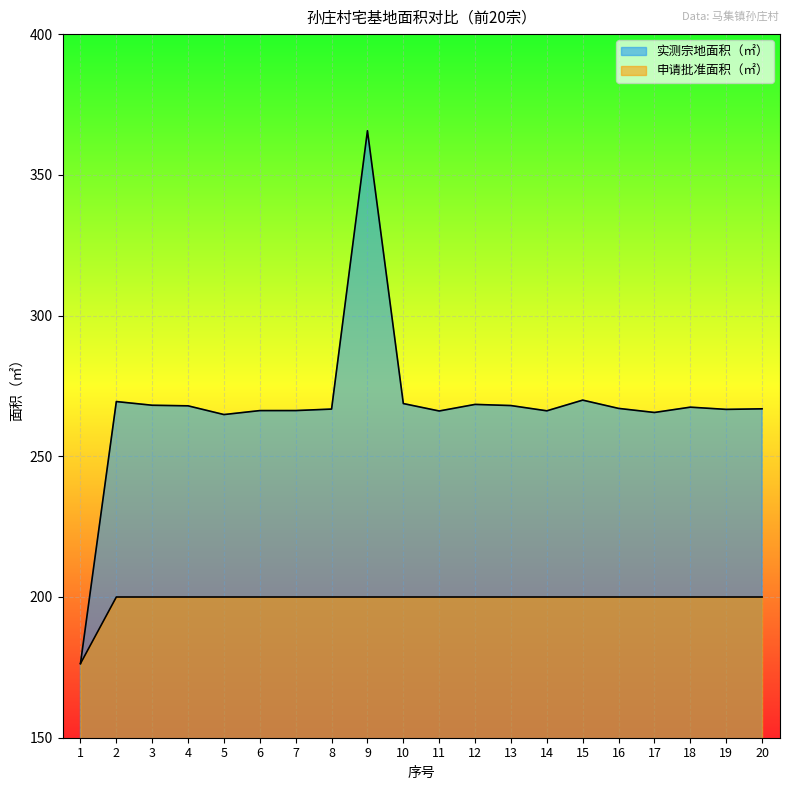

Which series has the largest total across all categories?

实测宗地面积（㎡）